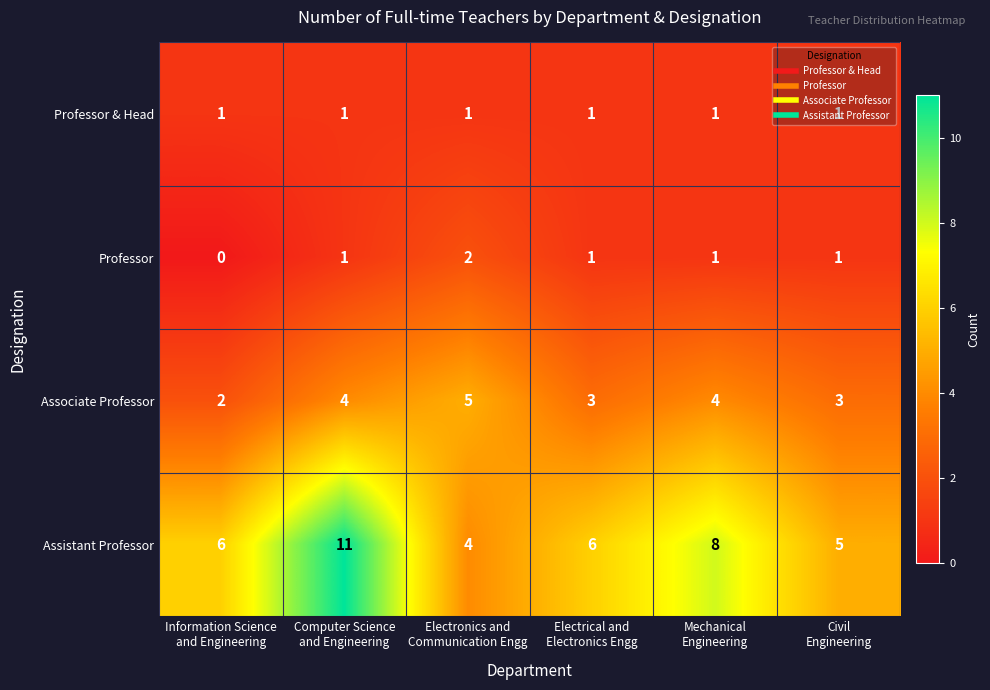

List the series in order of their peak value, highest first.

Assistant Professor, Associate Professor, Professor, Professor & Head